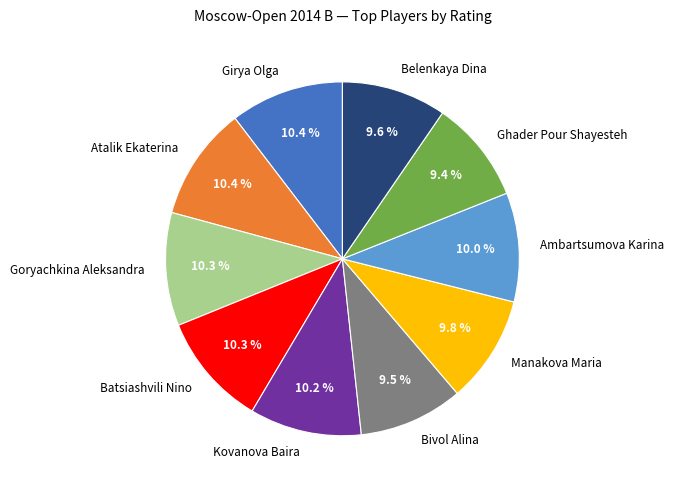

Does any single category account for the majority?

No